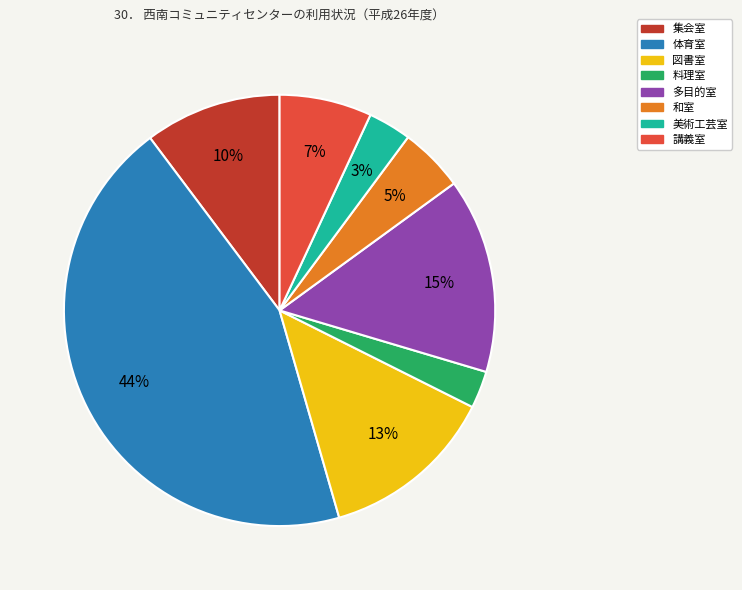

The 和室 slice represents 5% of the pie. True or false?

True